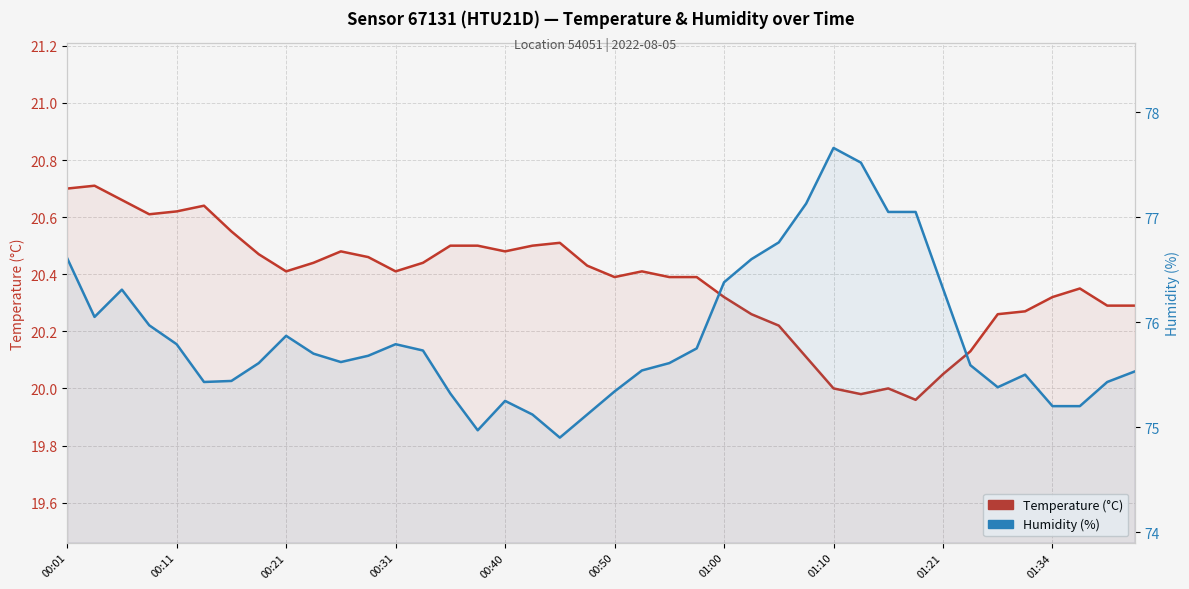

Rank the categories by Humidity (%) value from lowest to highest.

18, 15, 17, 19, 36, 37, 16, 14, 20, 34, 00:50, 38, 01:00, 35, 39, 21, 33, 01:10, 22, 10, 11, 01:34, 13, 23, 00:40, 12, 01:21, 00:31, 00:11, 00:21, 32, 24, 25, 00:01, 26, 30, 31, 27, 29, 28